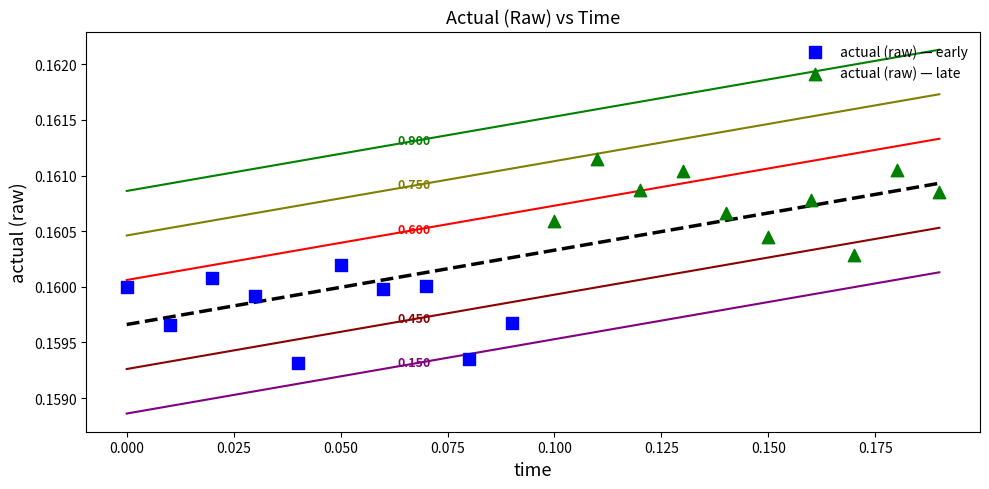

Which series contains the highest Y value?

actual (raw) — late